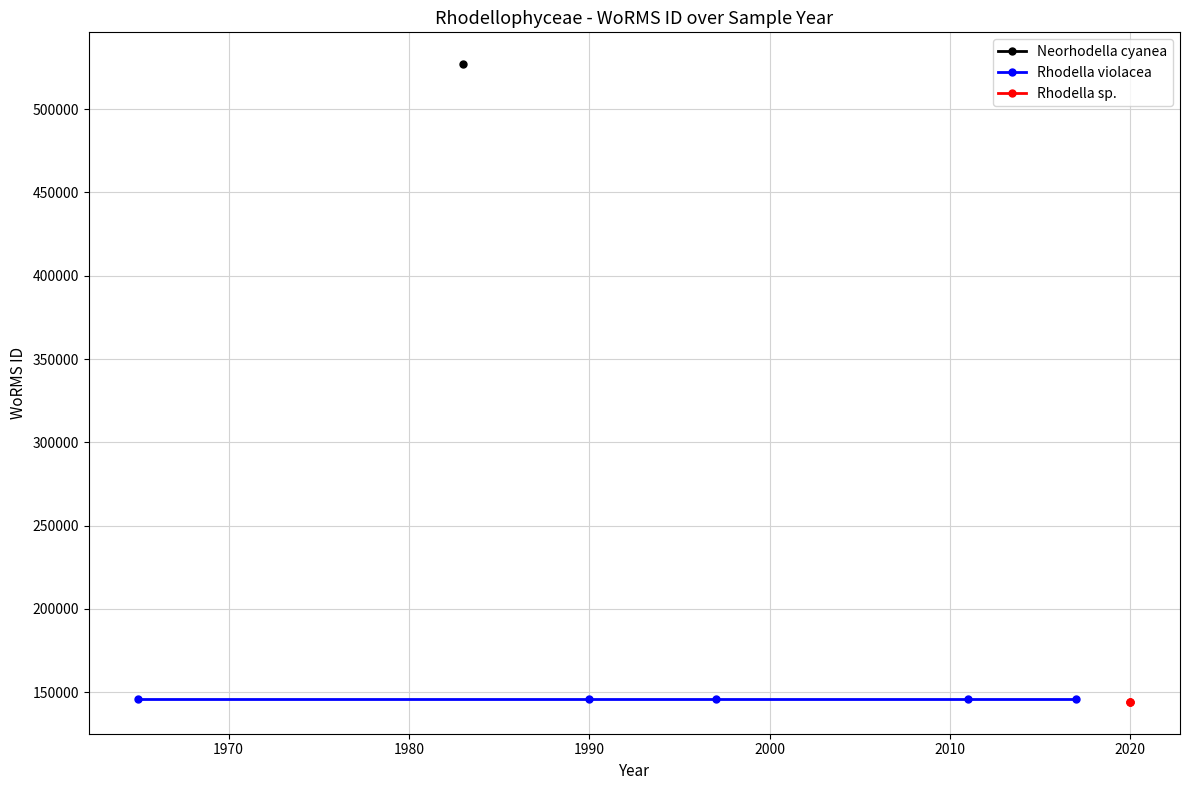

What is the ratio of the value at 2011 to the value at 2017?

1.0